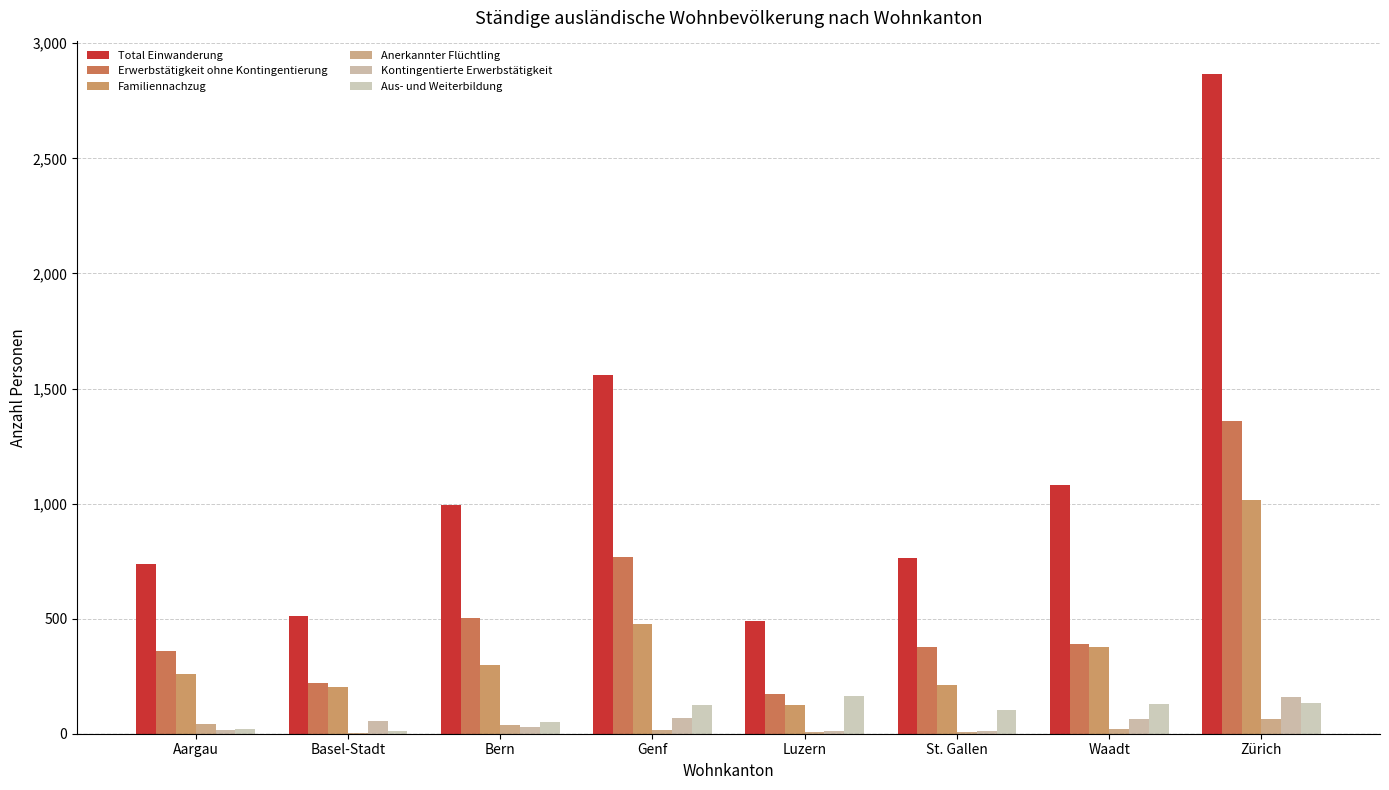

What are all the series names shown in the legend?

Total Einwanderung, Erwerbstätigkeit ohne Kontingentierung, Familiennachzug, Anerkannter Flüchtling, Kontingentierte Erwerbstätigkeit, Aus- und Weiterbildung